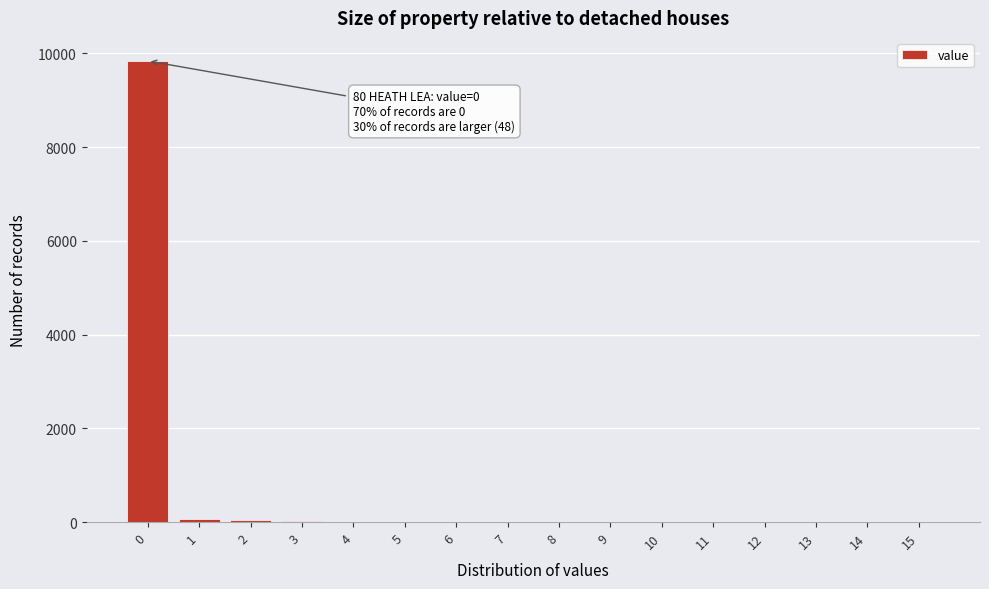

What is the sum of all values?

10000